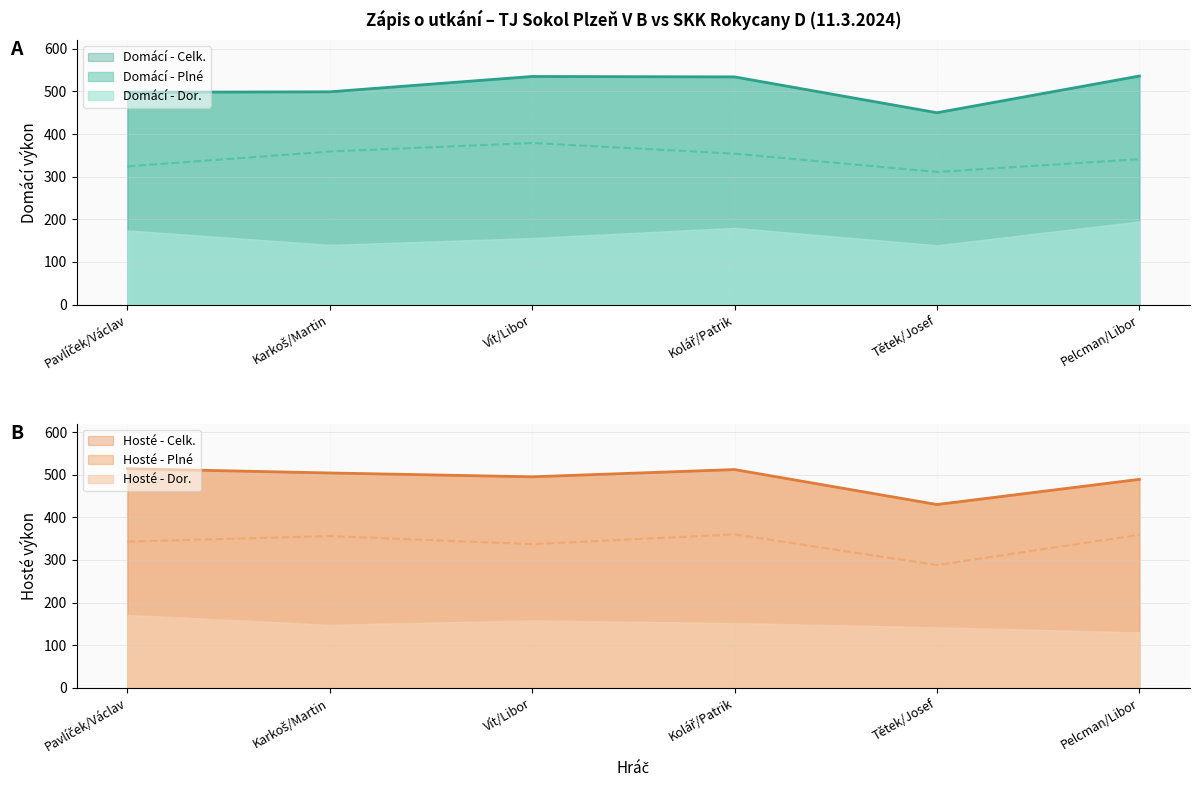

What is the approximate value of Hosté - Plné at Tětek/Josef?

288